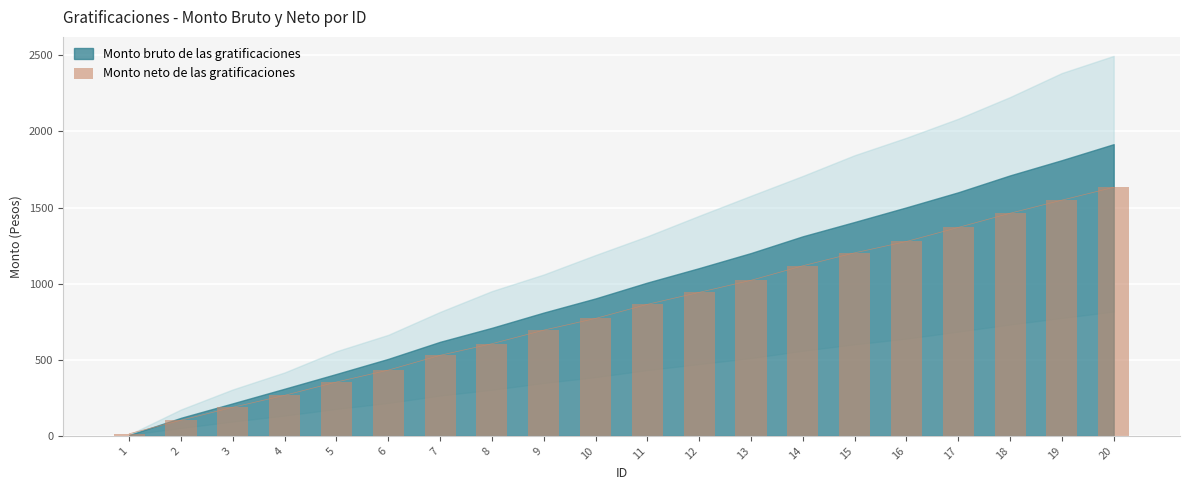

Between 2 and 5, which is larger?

5